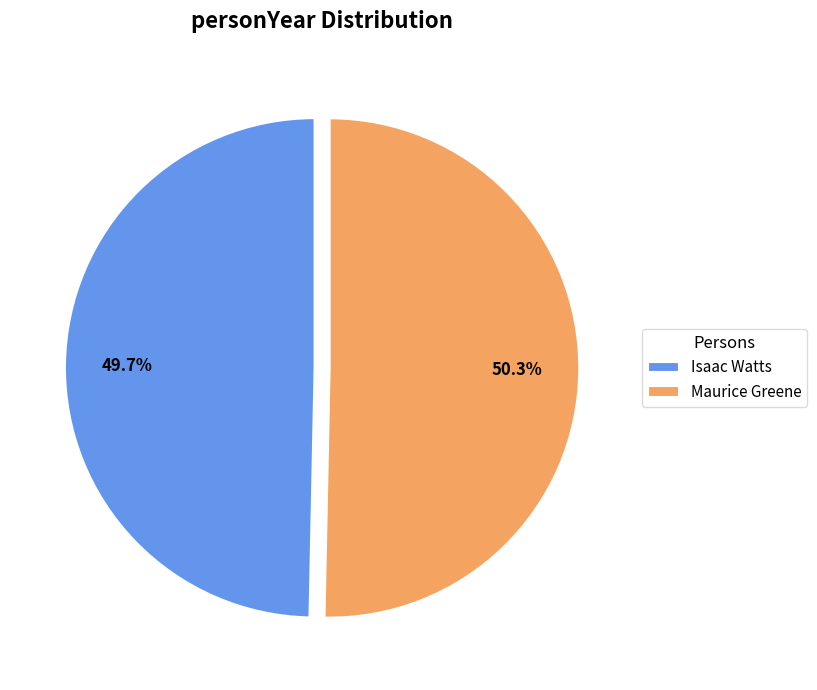

Which slice is the largest?

Maurice Greene